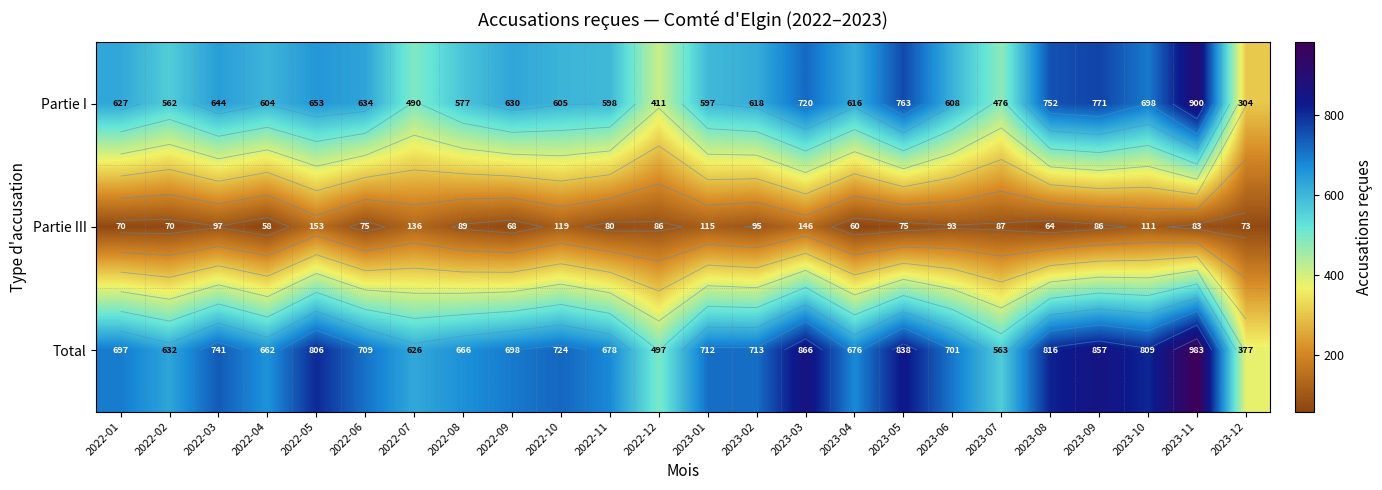

How many distinct data groups are displayed?

3